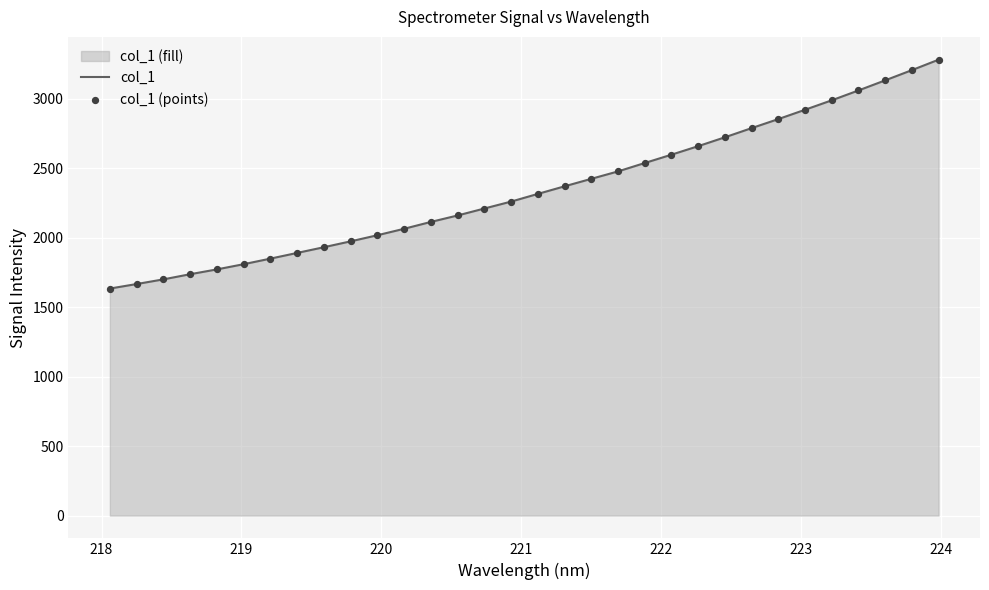

Which series has the largest Y range (max minus min)?

col_1